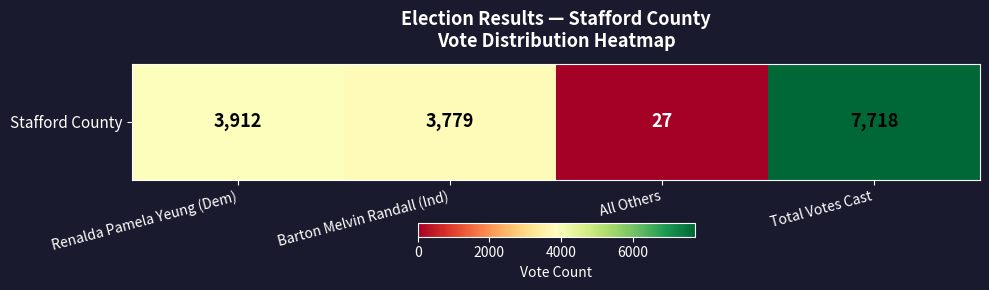

How many values are below 3912?

2